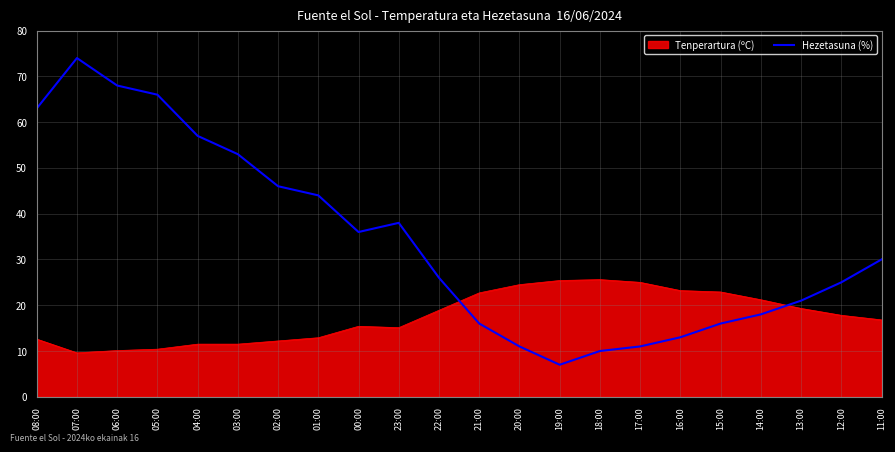

The Tenperartura (ºC) series shows 3.2 at 23:00. True or false?

False